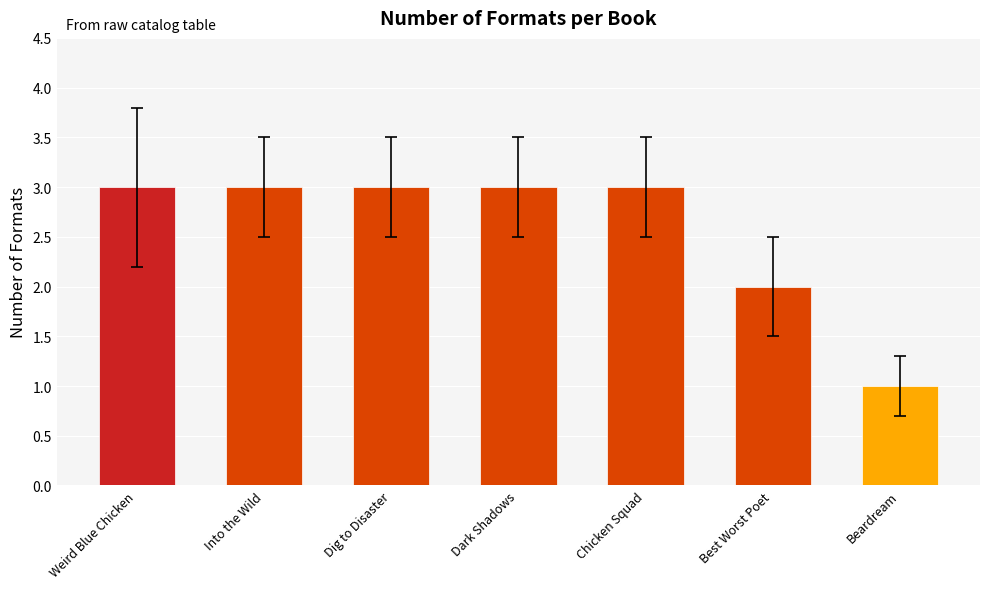

How many distinct data groups are displayed?

1